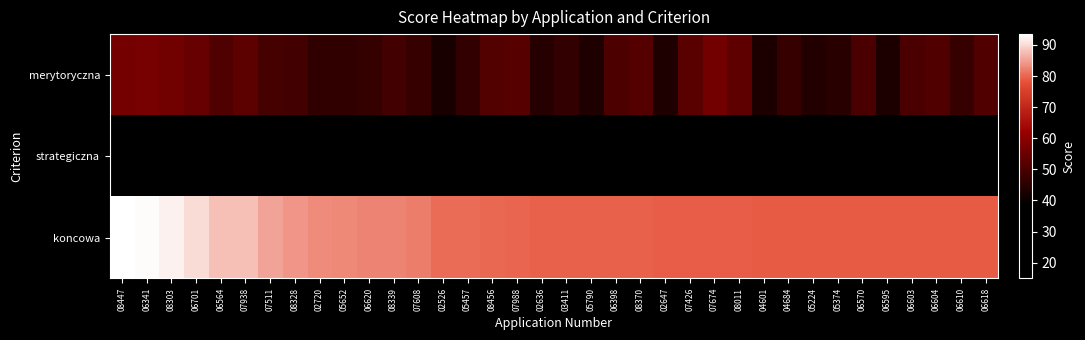

Rank the series by their maximum value, from highest to lowest.

koncowa, merytoryczna, strategiczna